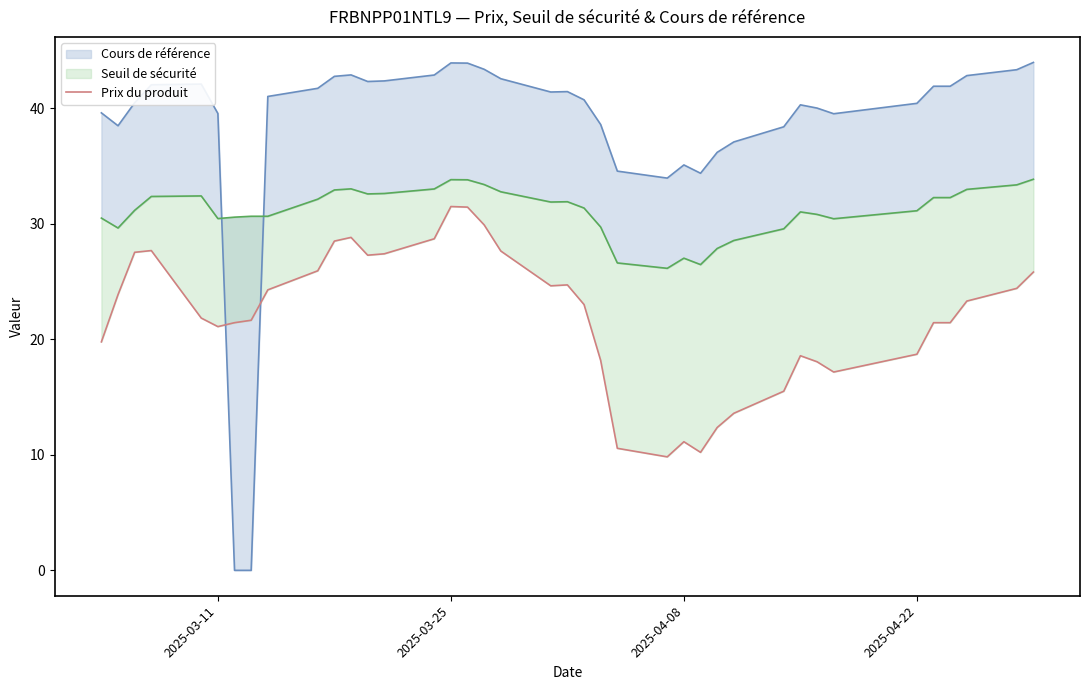

What position from the right is 2025-03-25?

24